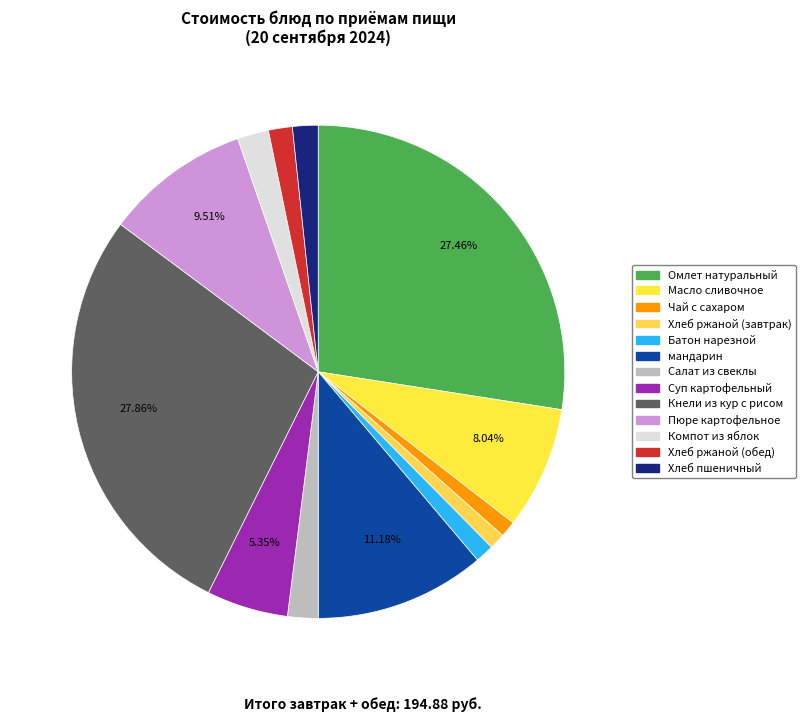

Is it true that Масло сливочное is 8% of the pie?

True